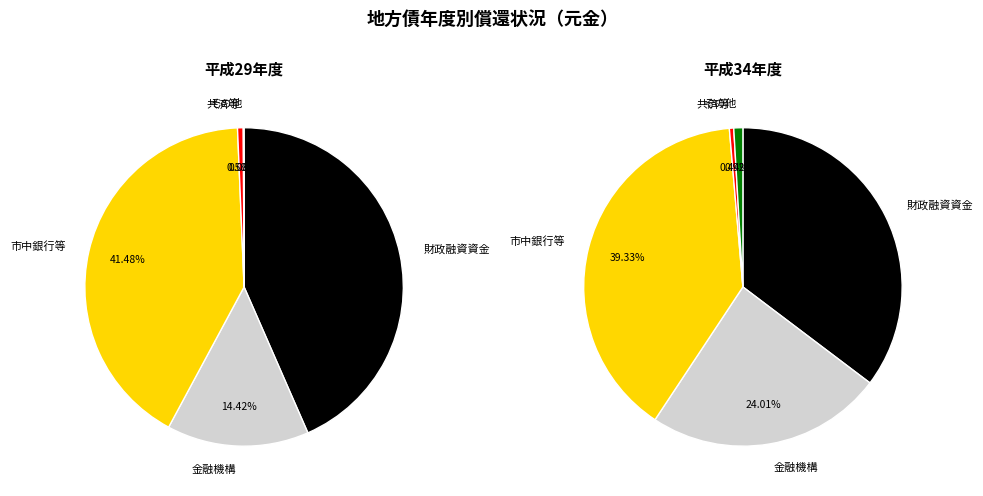

Is 1 the majority of the pie?

No